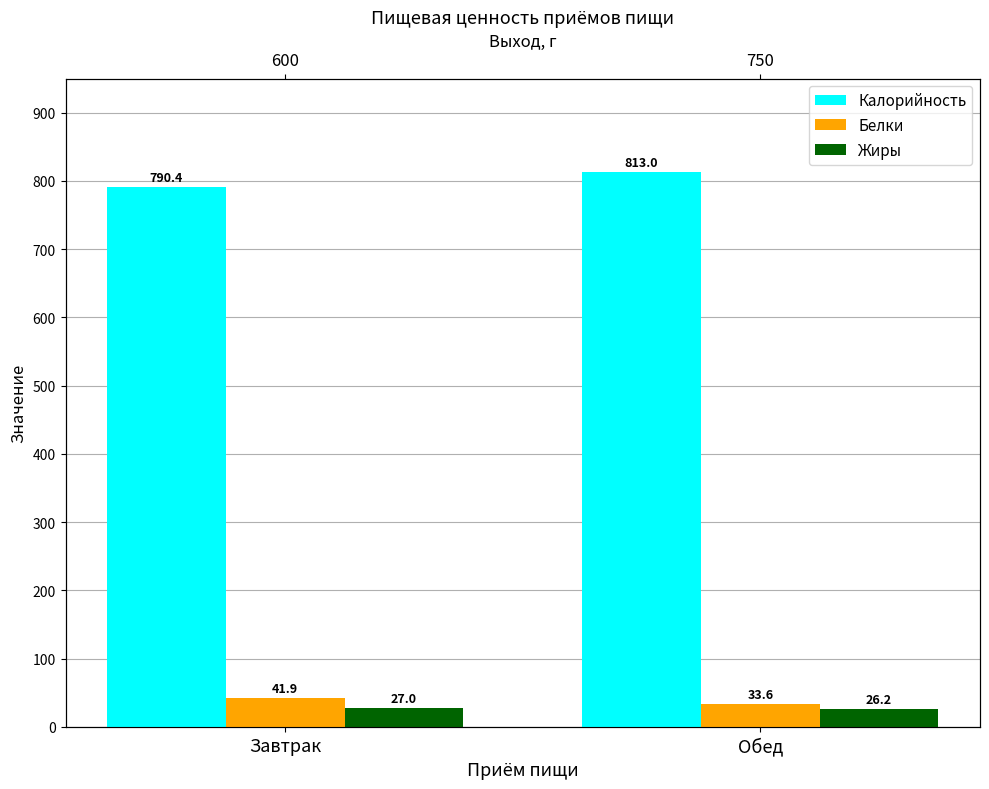

The Жиры series shows 36.7 at Обед. True or false?

False